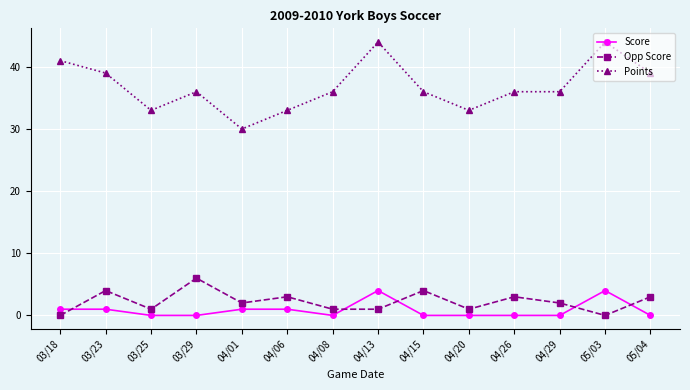

Rank the series by their maximum value, from lowest to highest.

Score, Opp Score, Points